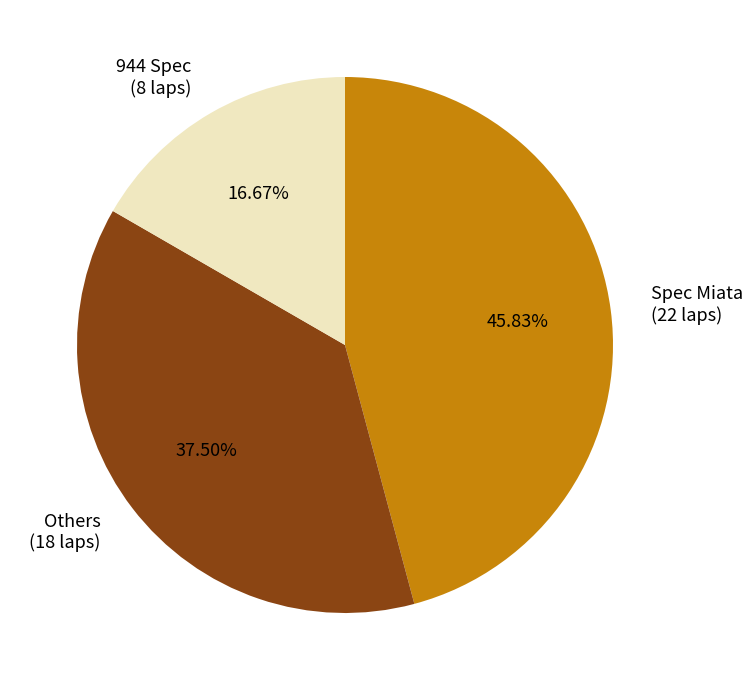

Between Others (18 laps) and 944 Spec (8 laps), which is larger?

Others (18 laps)